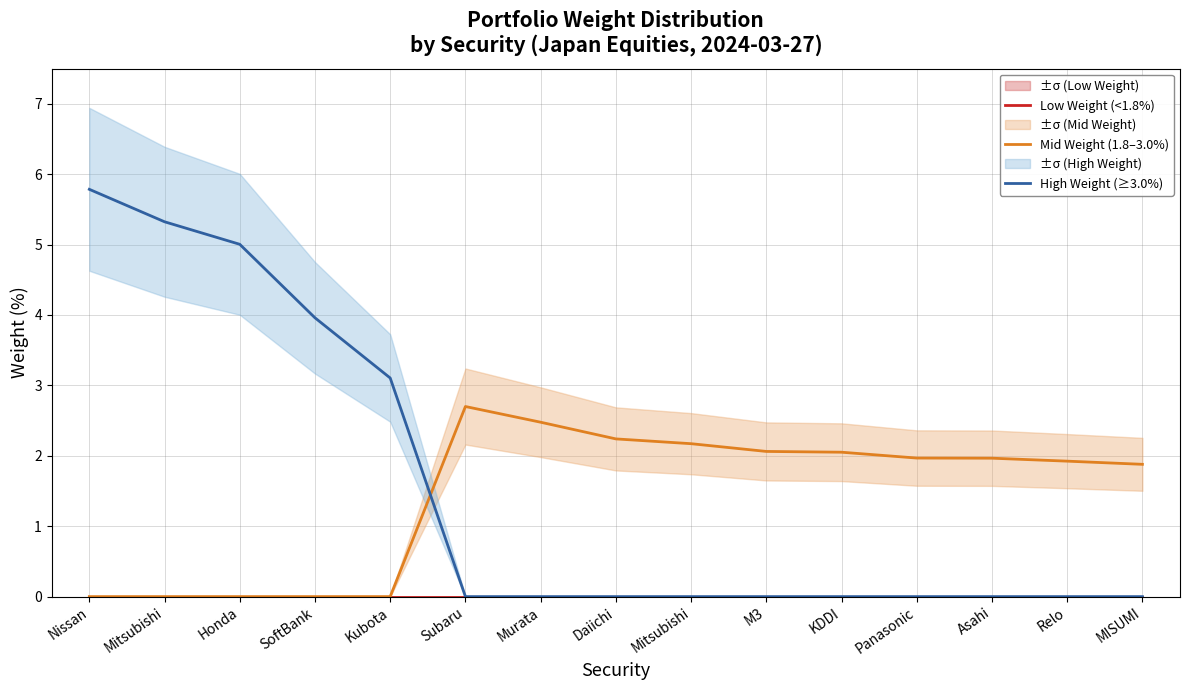

What is the total value across all series at Panasonic?

2.0